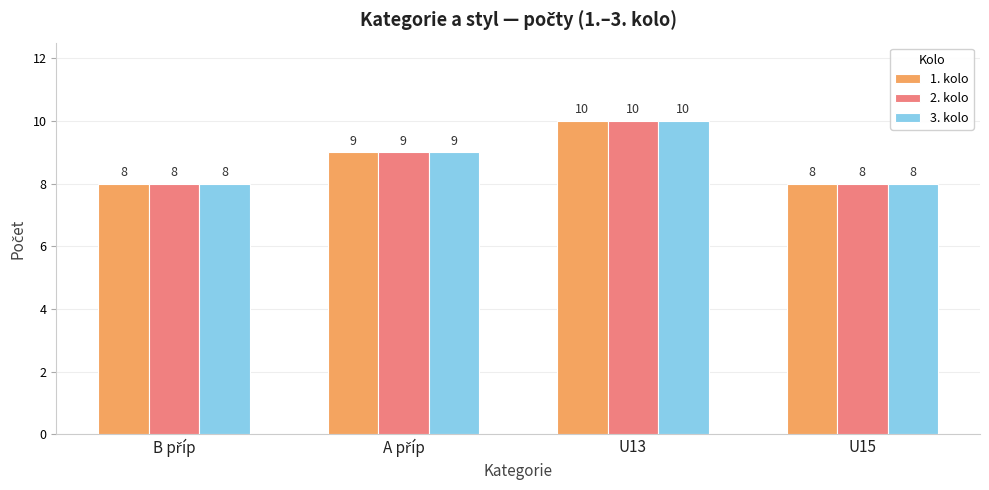

Does the chart contain any negative values?

No